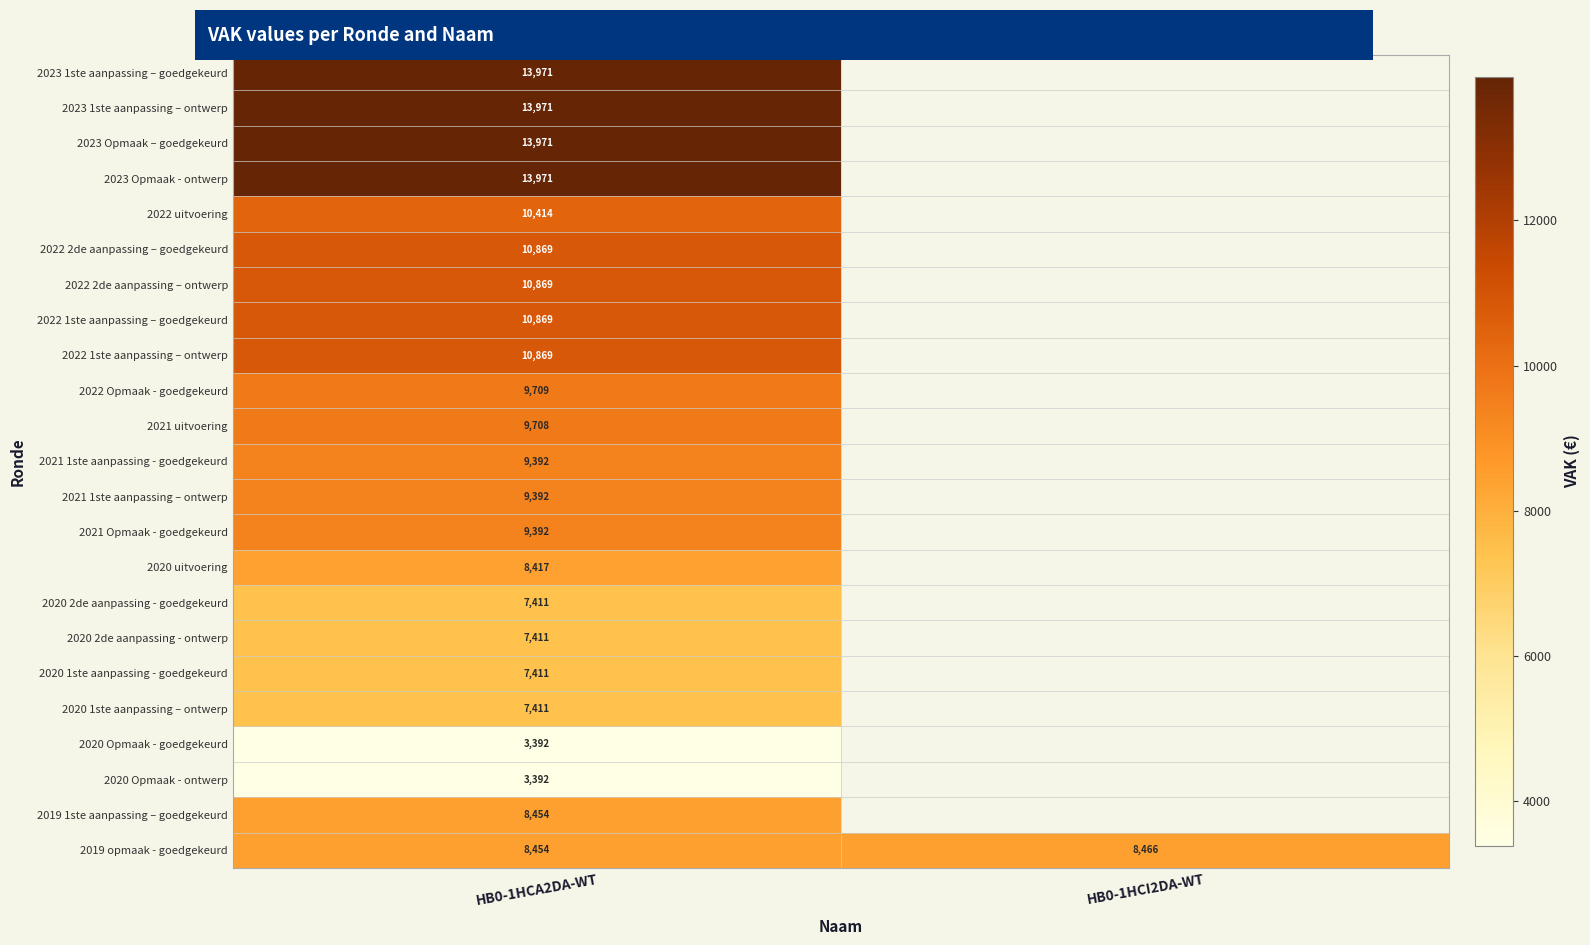

Where is 2022 Opmaak - goedgekeurd nearest to the value 9709?

HB0-1HCA2DA-WT